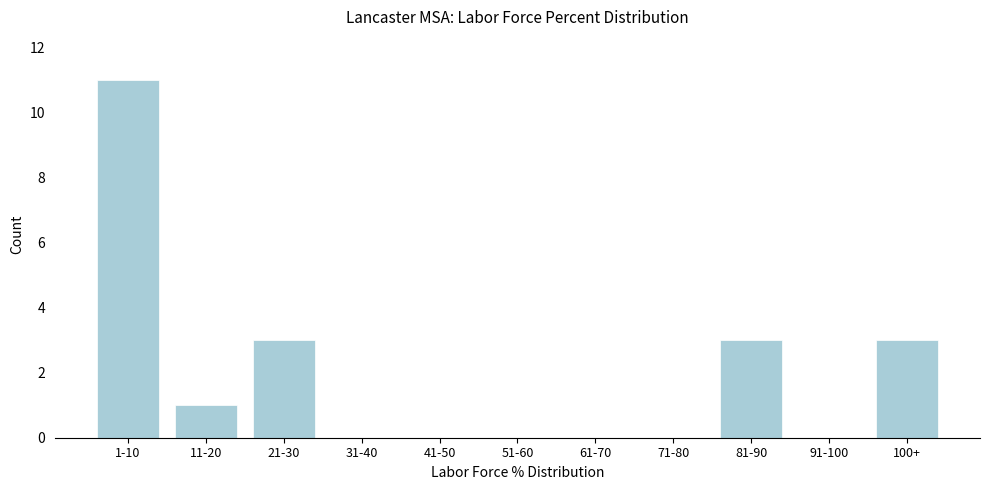

Reading right to left, transcribe all the data shown in this chart.

100+=3	91-100=0	81-90=3	71-80=0	61-70=0	51-60=0	41-50=0	31-40=0	21-30=3	11-20=1	1-10=11